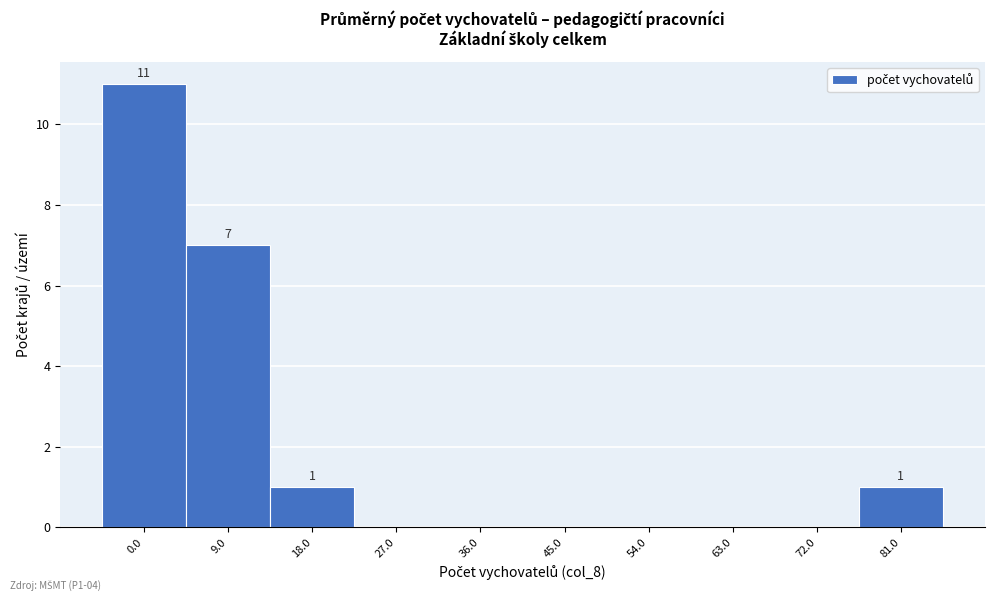

Reading right to left, extract all data points from this chart.

81.0=1	72.0=0	63.0=0	54.0=0	45.0=0	36.0=0	27.0=0	18.0=1	9.0=7	0.0=11